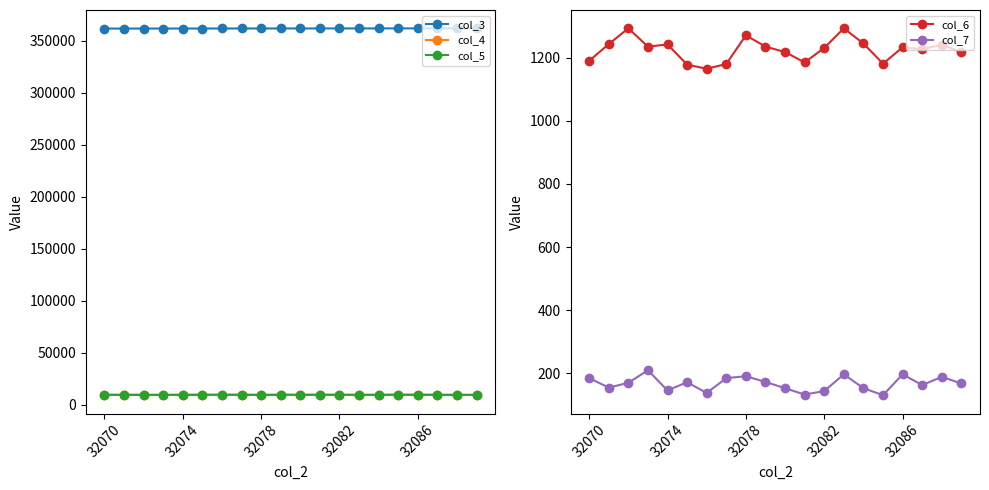

What is the minimum value for col_5?

9286